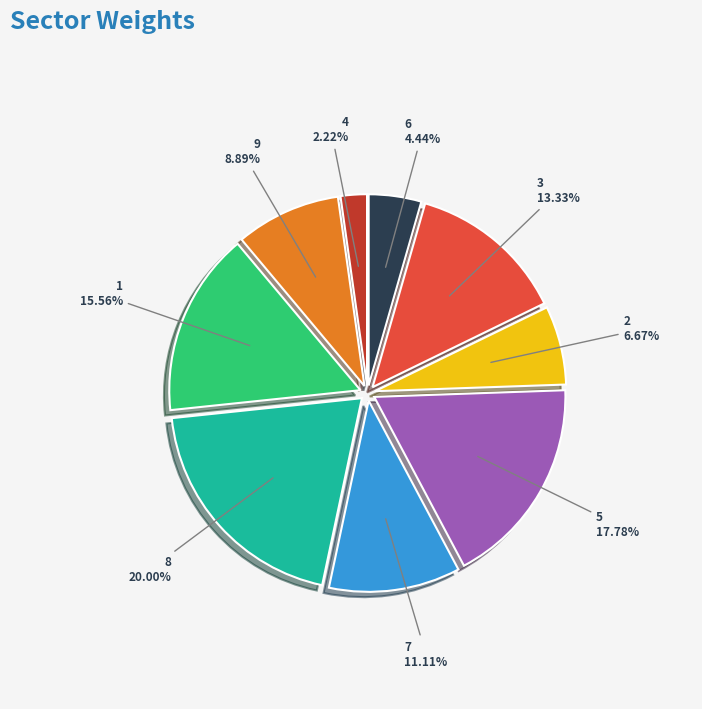

Is there a majority slice in this chart?

No